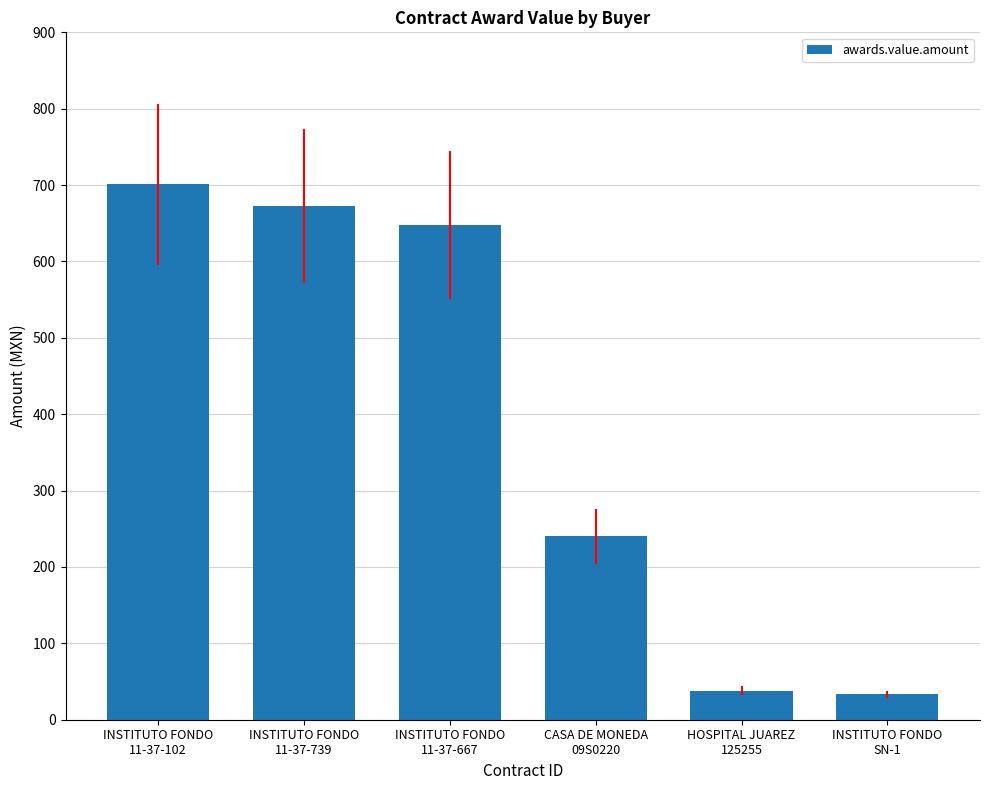

Reading left to right, extract all data points from this chart.

700.9	672.2	647.8	240.0	38.0	33.0